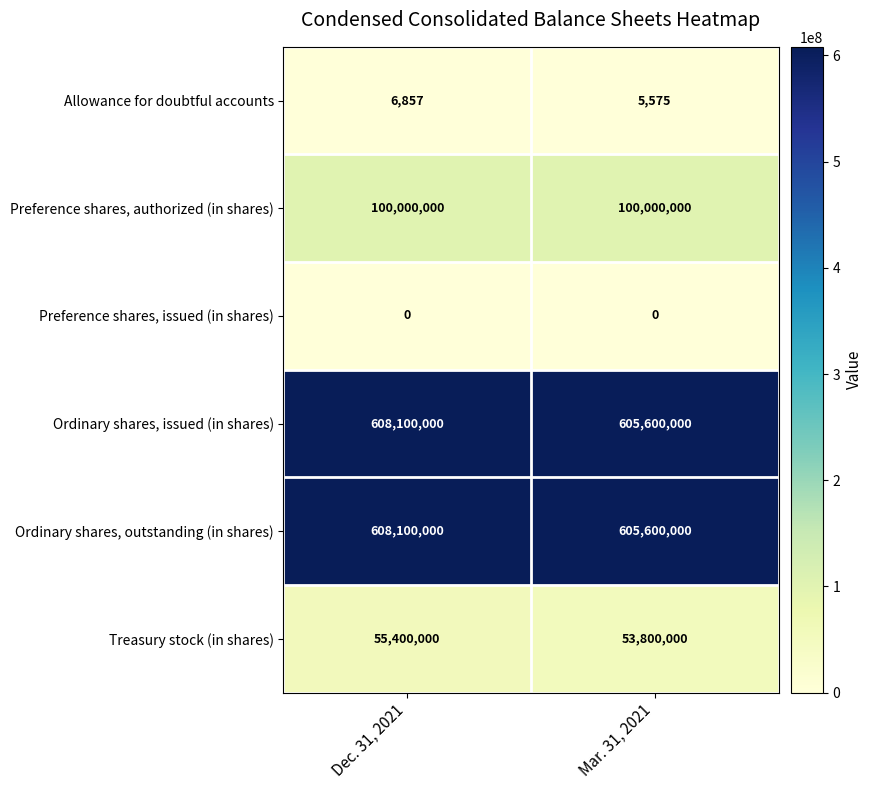

What is the total value across all series at Dec. 31, 2021?

1371606857